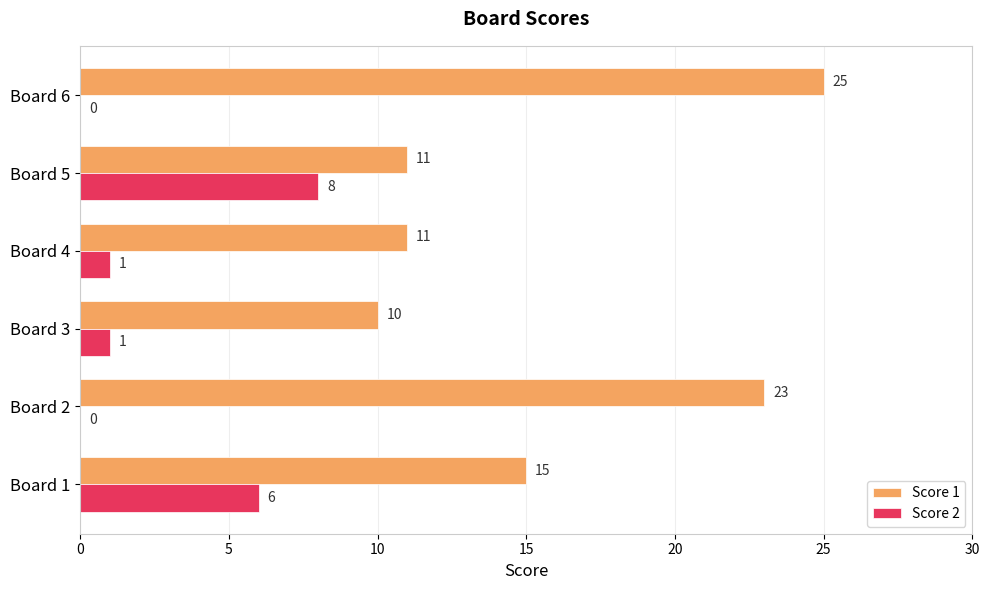

How many categories are shown in the chart?

6